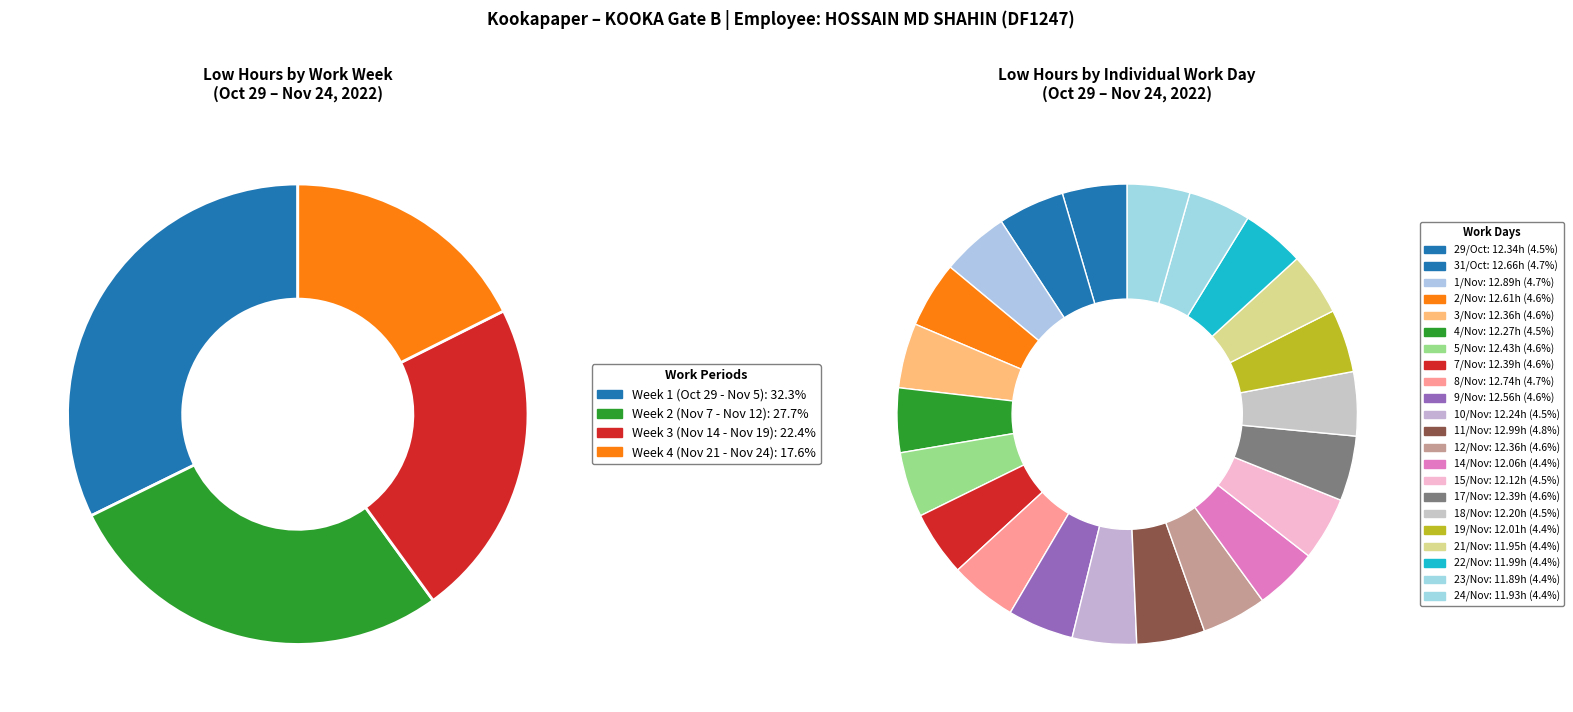

Is there a majority slice in this chart?

No